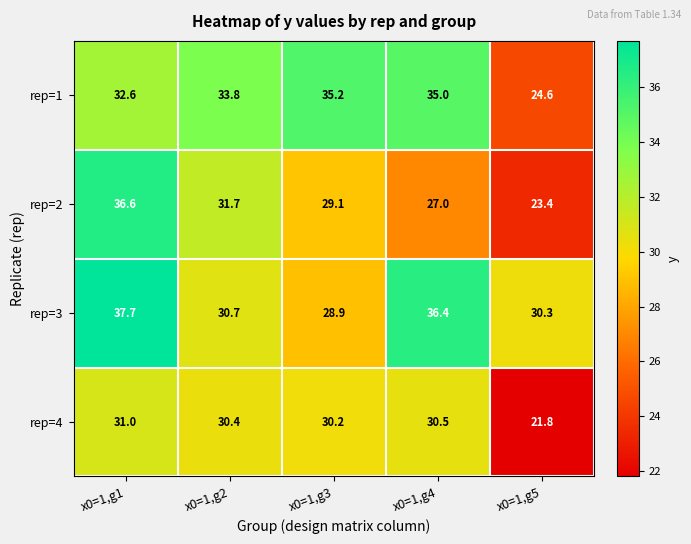

Reading right to left, what are all the values shown in this chart?

rep=1: 24.6	35.0	35.2	33.8	32.6
rep=2: 23.4	27.0	29.1	31.7	36.6
rep=3: 30.3	36.4	28.9	30.7	37.7
rep=4: 21.8	30.5	30.2	30.4	31.0